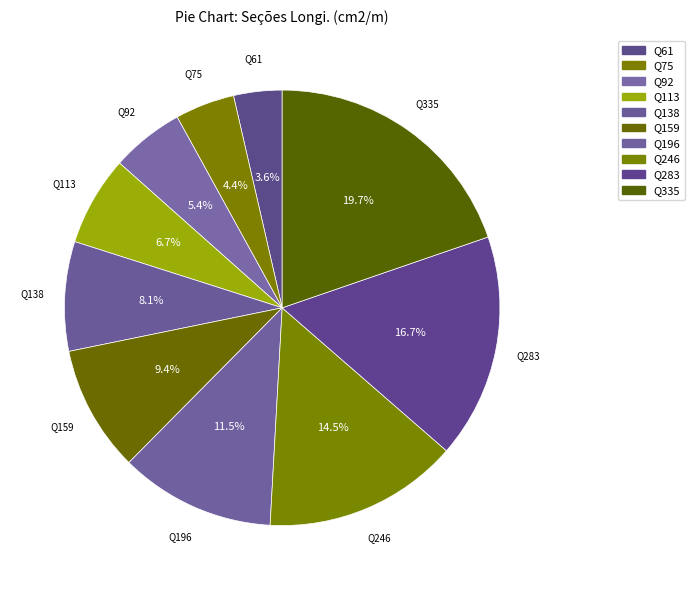

How many segments does this pie chart have?

10